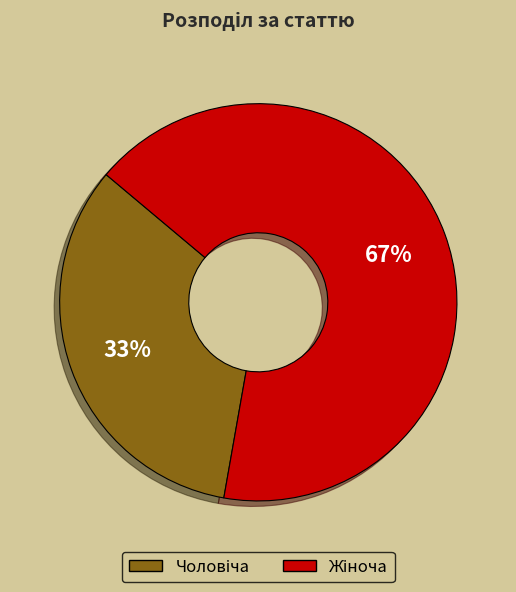

Does any single category account for the majority?

Yes